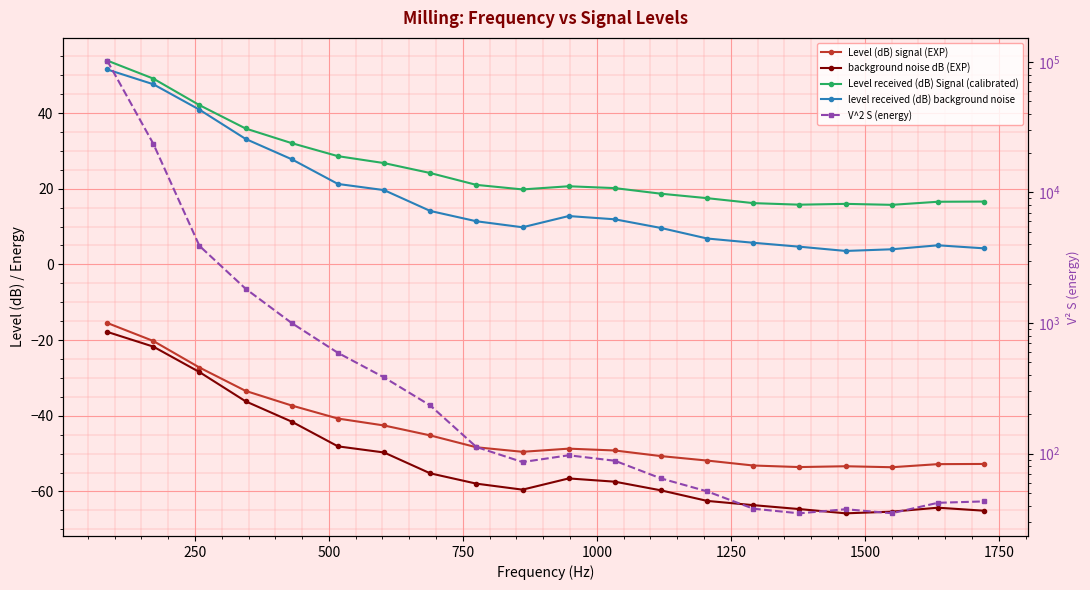

True or false: Level (dB) signal (EXP) and level received (dB) background noise cross at least once.

False